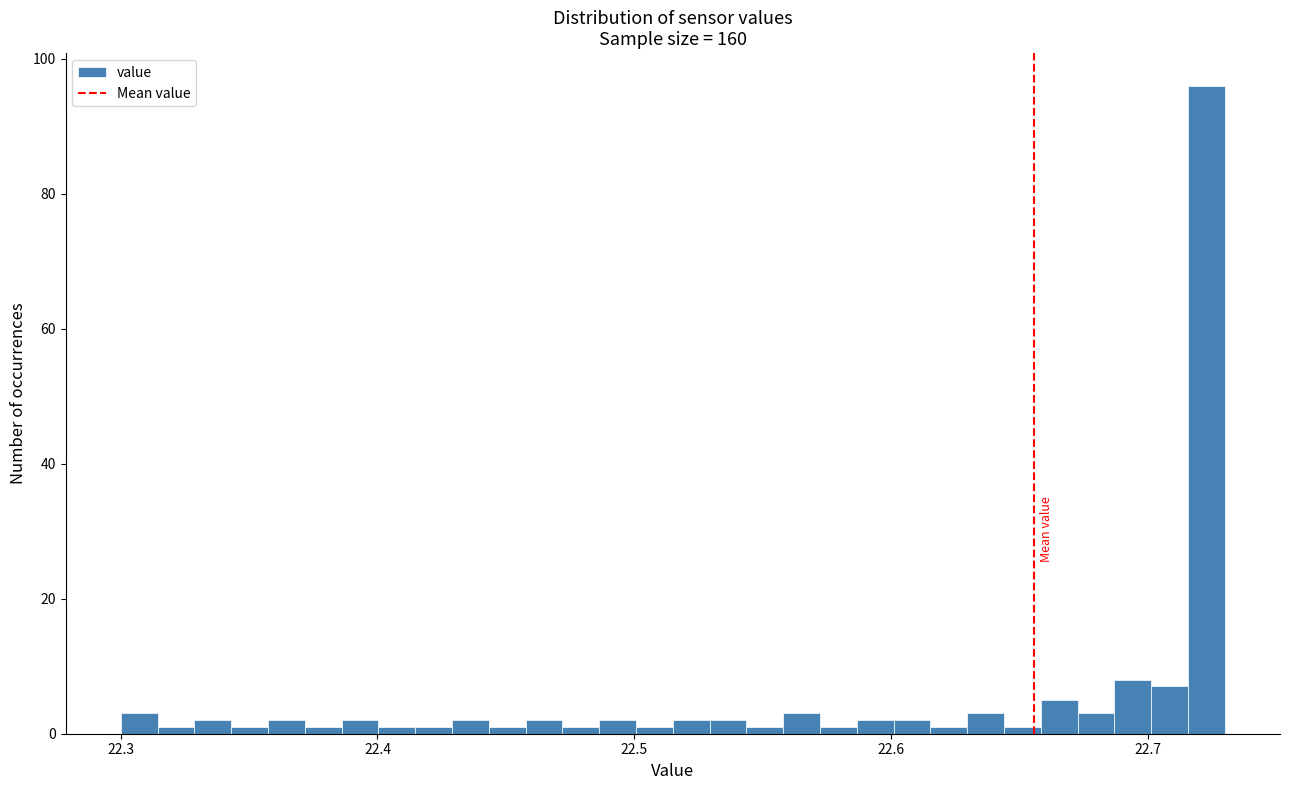

Around what value on the x-axis is the tallest bar? Give the approximate position of its centre, as read against the axis.

22.72